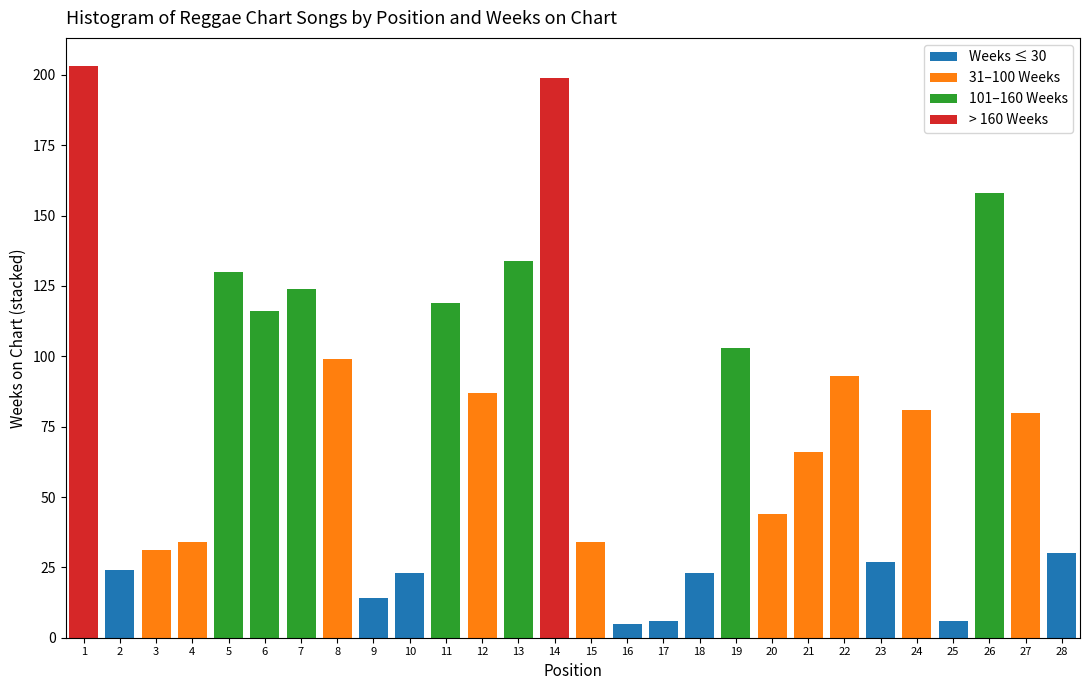

The value of Weeks ≤ 30 at 7 is 0. True or false?

True